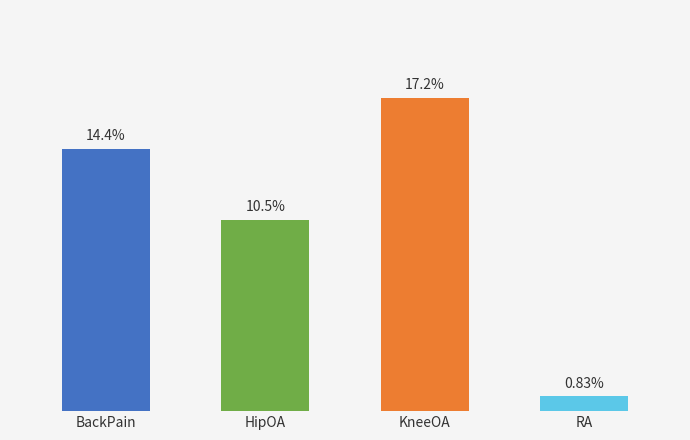

Between KneeOA and BackPain, which is larger?

KneeOA